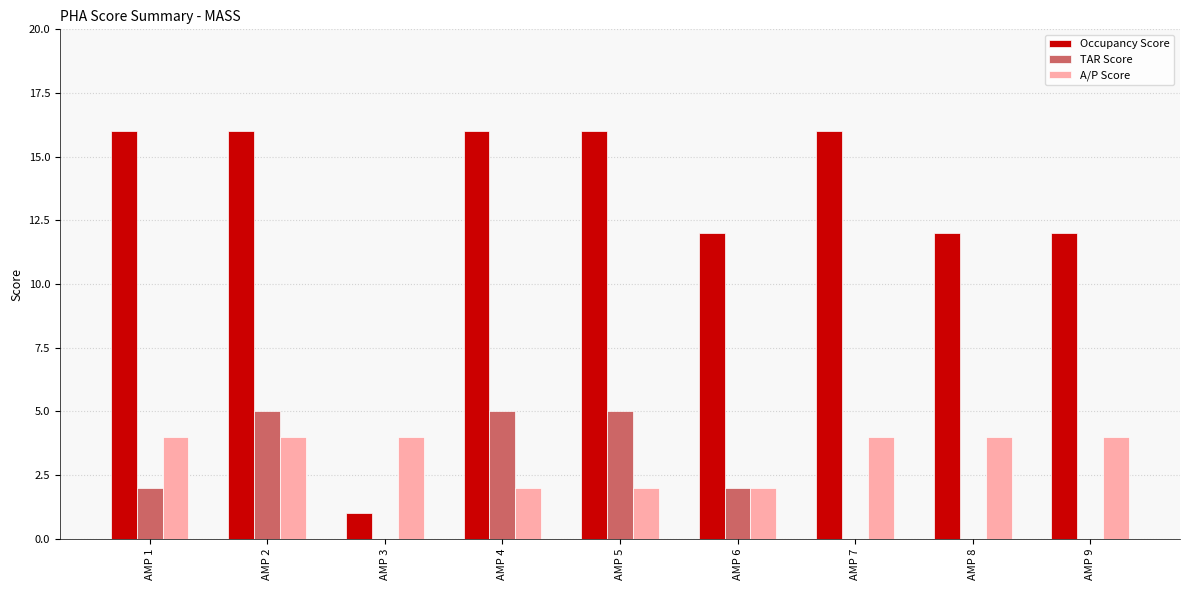

Which series has the largest range (max minus min)?

Occupancy Score